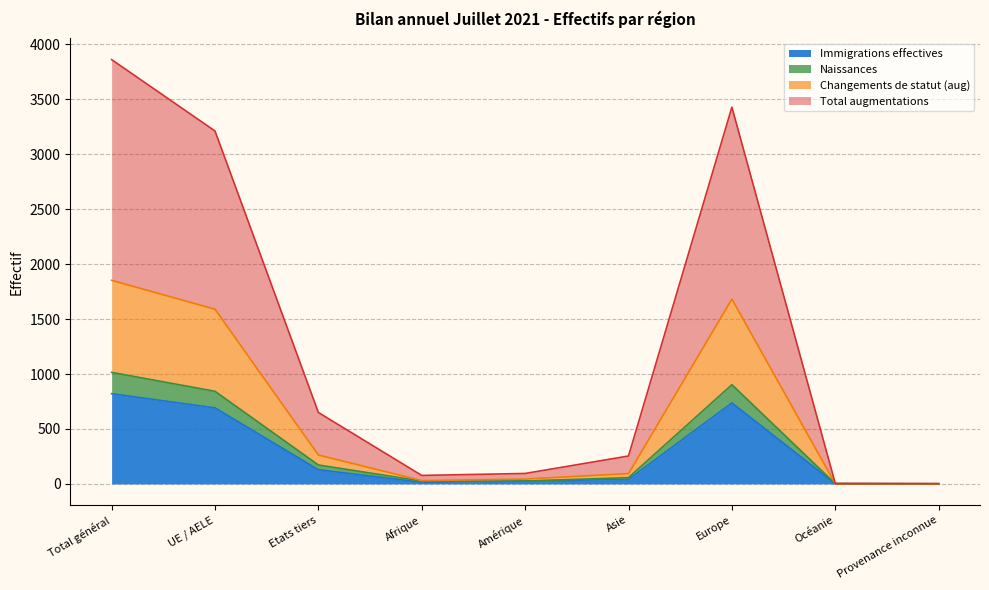

What position from the left is Etats tiers?

3